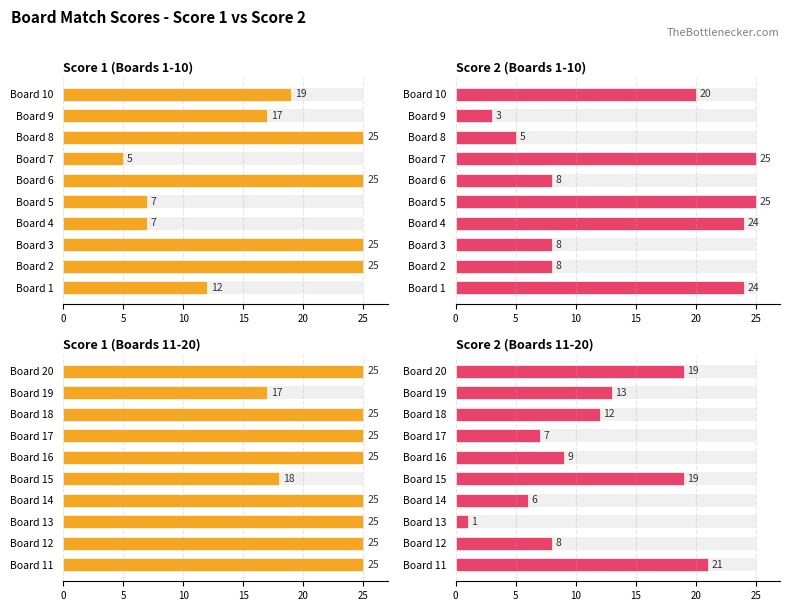

Which series has the largest total across all categories?

Score 1 (Boards 11-20)